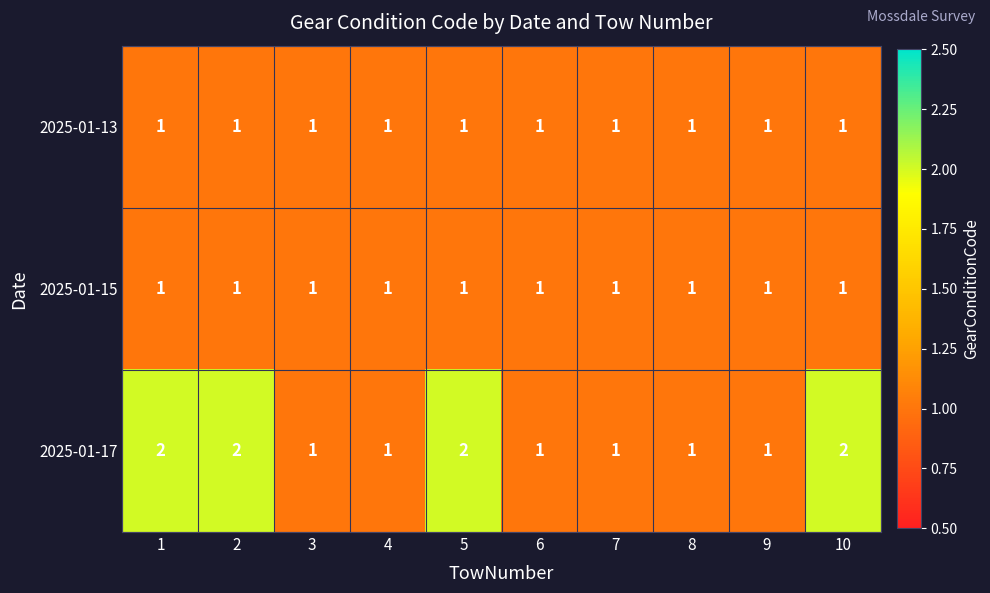

What is the total value across all series at 9?

3